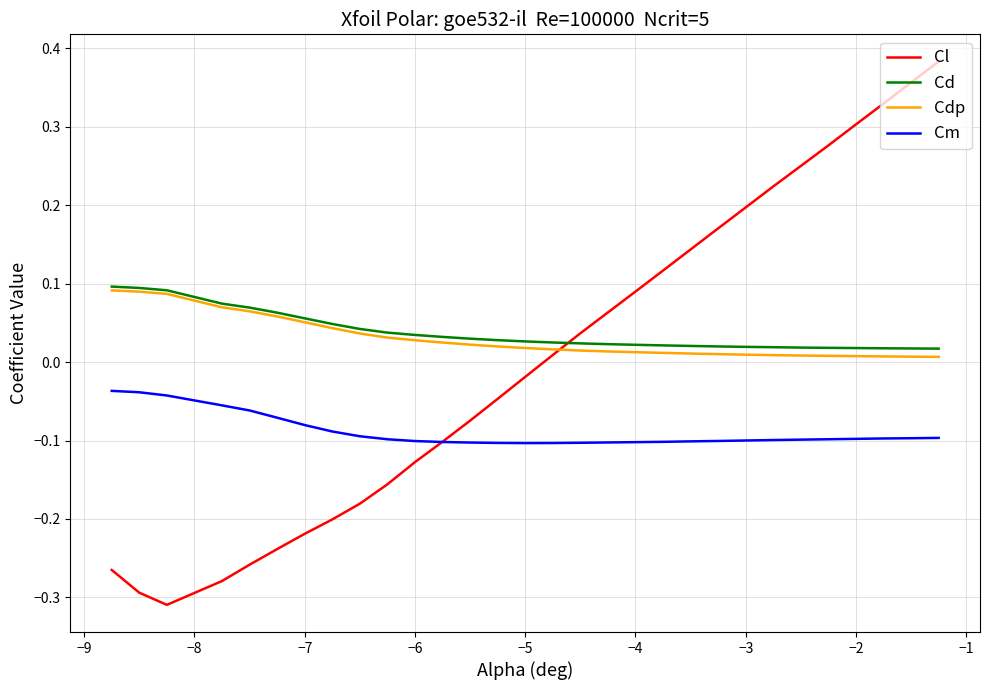

How many lines are shown in the chart?

4